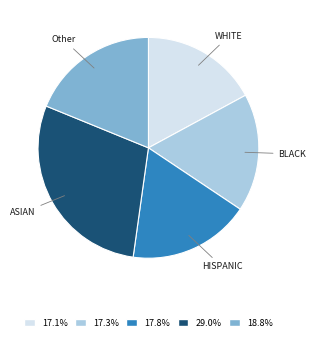

Is there a majority slice in this chart?

No